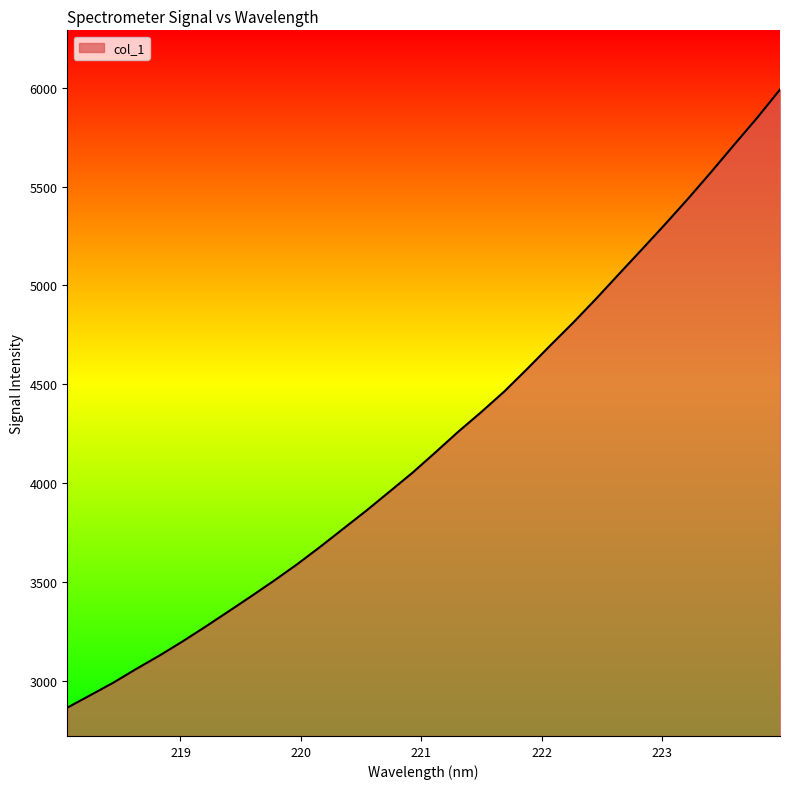

True or false: there are more than 1 points higher than both neighbors.

False